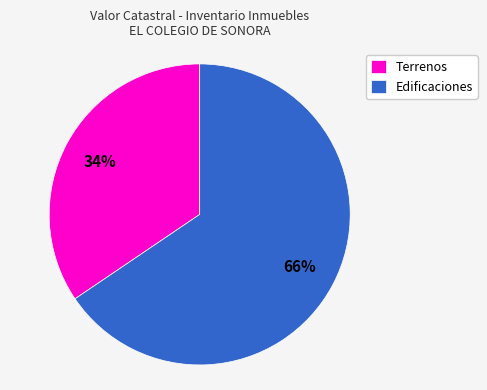

Which has a higher value, Edificaciones or Terrenos?

Edificaciones